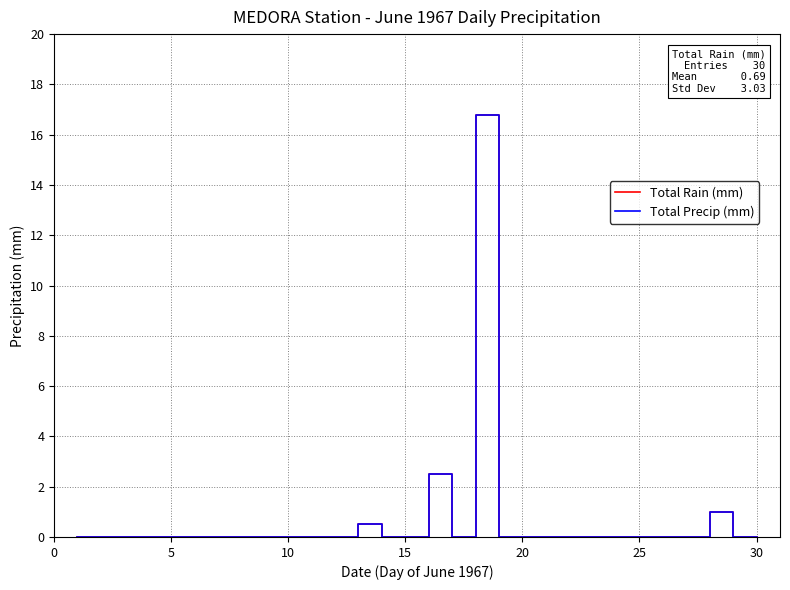

True or false: Total Rain (mm) and Total Precip (mm) intersect in this chart.

False